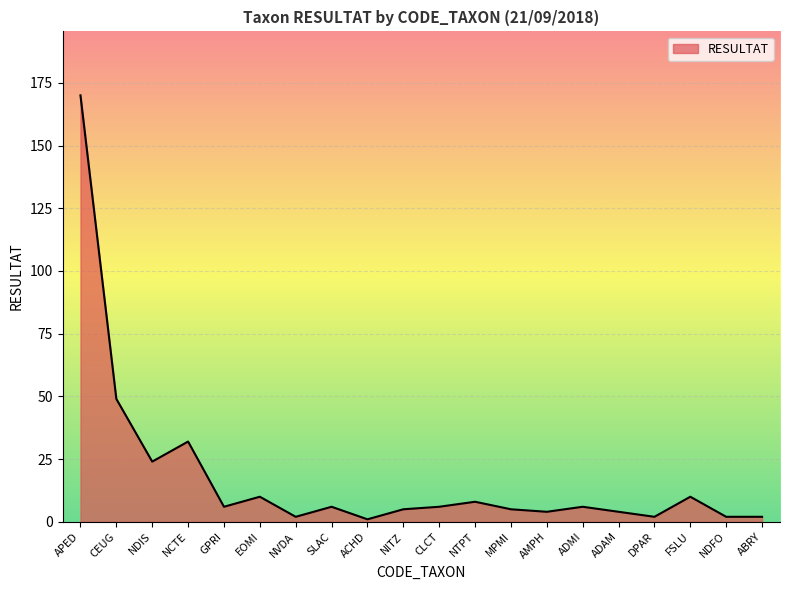

The value at NDIS is 36. True or false?

False